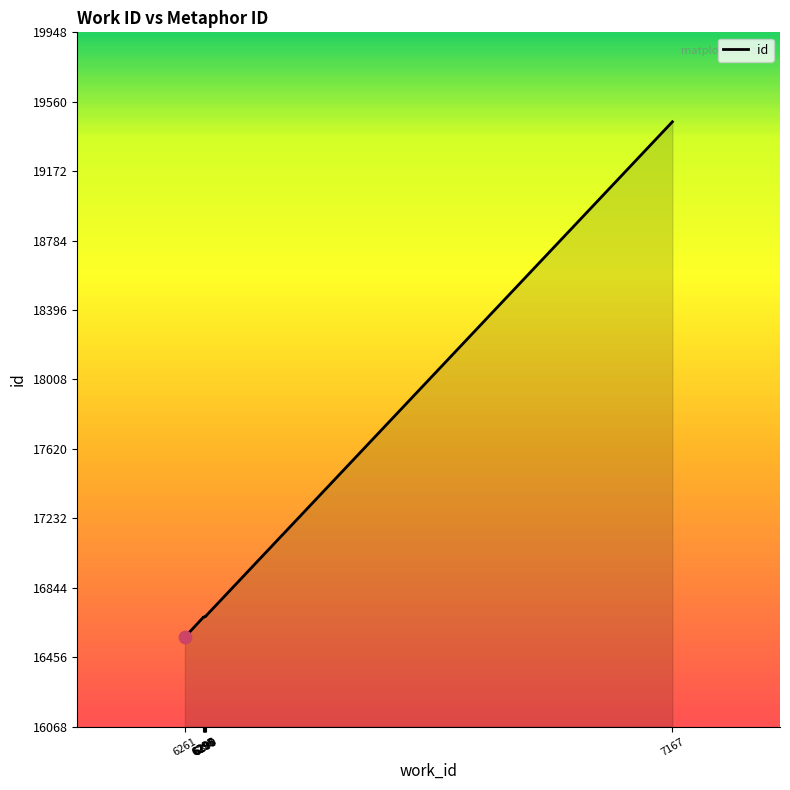

Between 6296 and 6300, which is larger?

6300